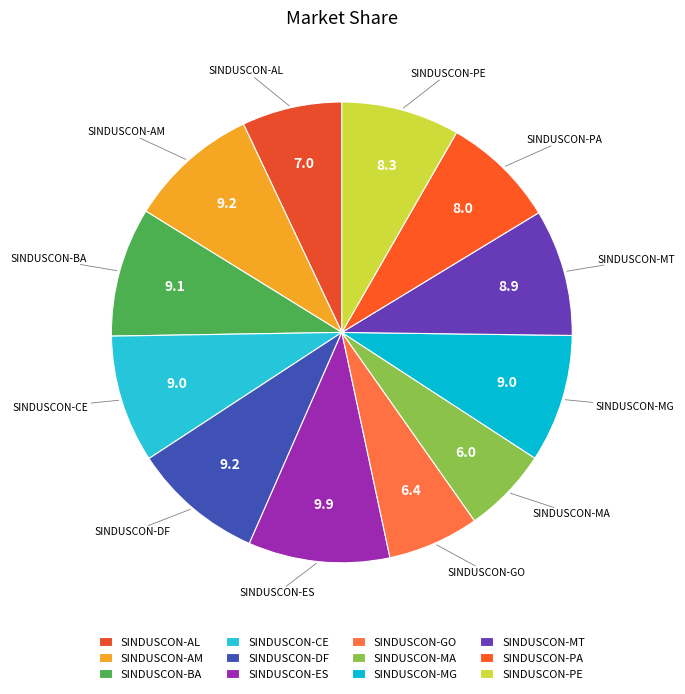

Is it true that SINDUSCON-MA is 6% of the pie?

True